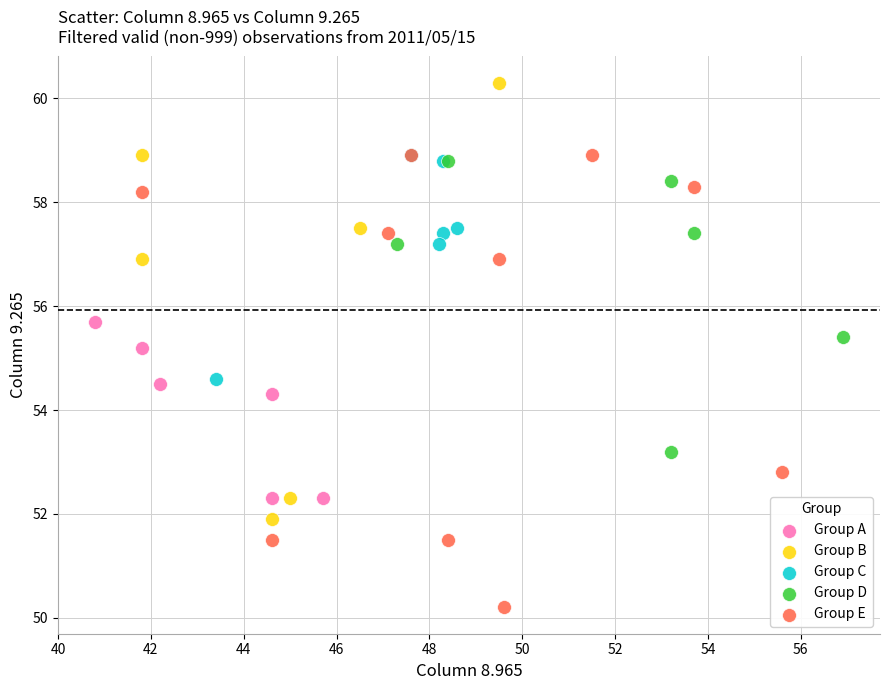

Which series contains the highest Y value?

Group B